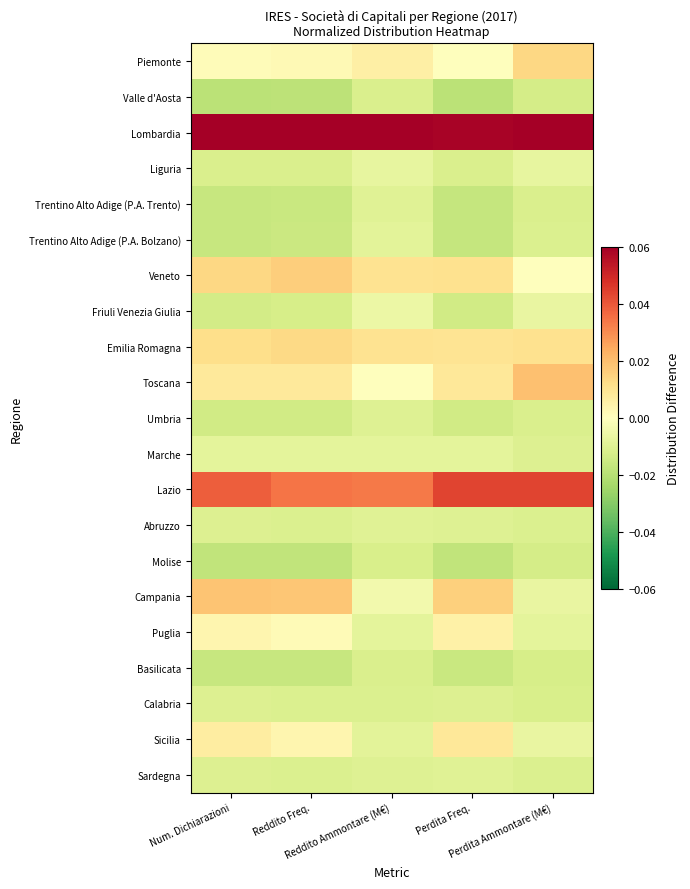

List the series in order of their peak value, highest first.

Lombardia, Lazio, Toscana, Campania, Veneto, Piemonte, Emilia Romagna, Sicilia, Puglia, Friuli Venezia Giulia, Liguria, Marche, Trentino Alto Adige (P.A. Bolzano), Trentino Alto Adige (P.A. Trento), Sardegna, Abruzzo, Umbria, Calabria, Basilicata, Valle d'Aosta, Molise